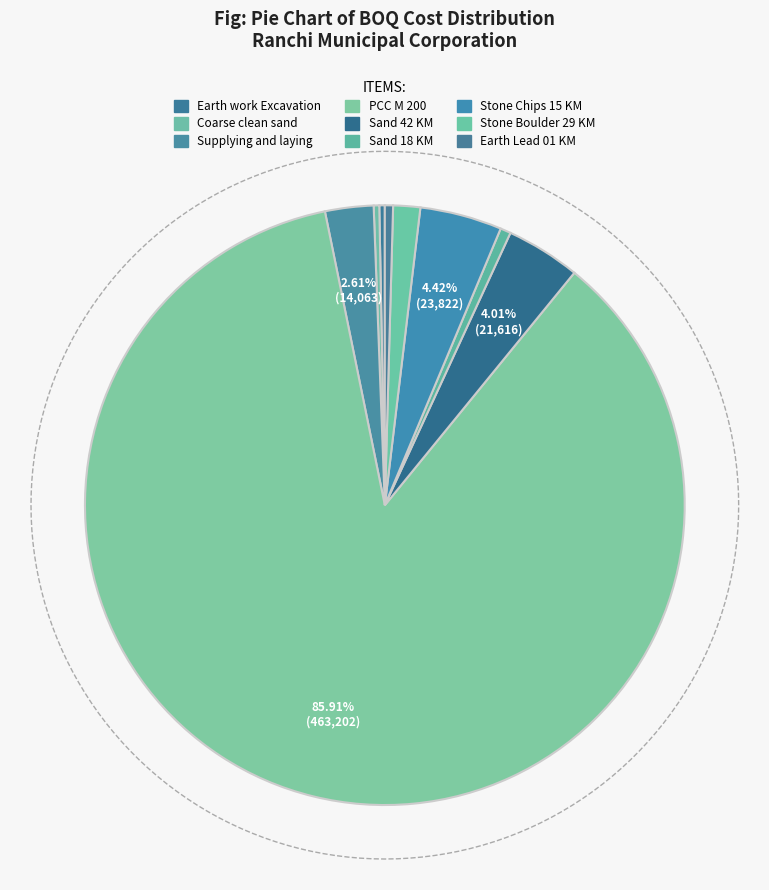

Is it true that PCC M 200 is 77% of the pie?

False